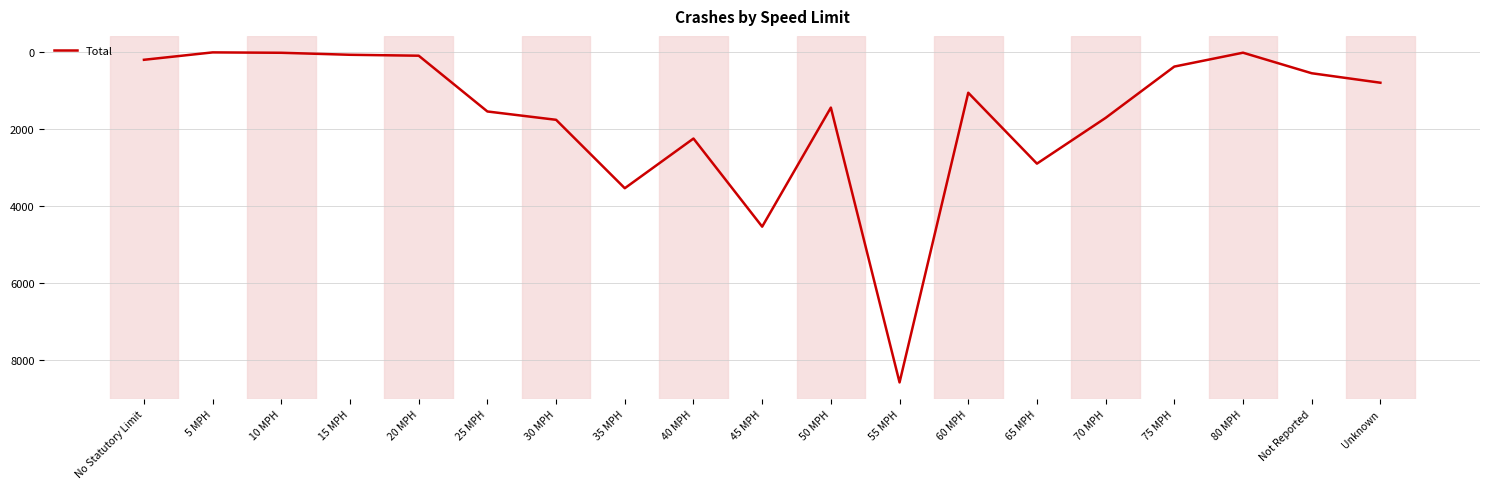

Which has a higher value, 10 MPH or Not Reported?

Not Reported